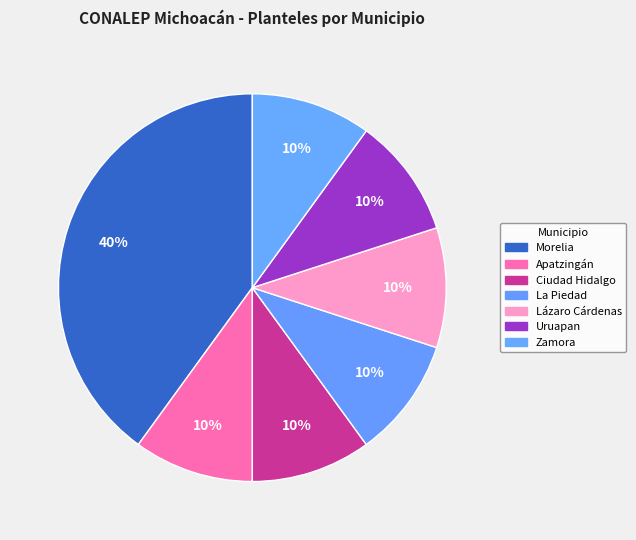

Does Zamora account for over 50% of the chart?

No